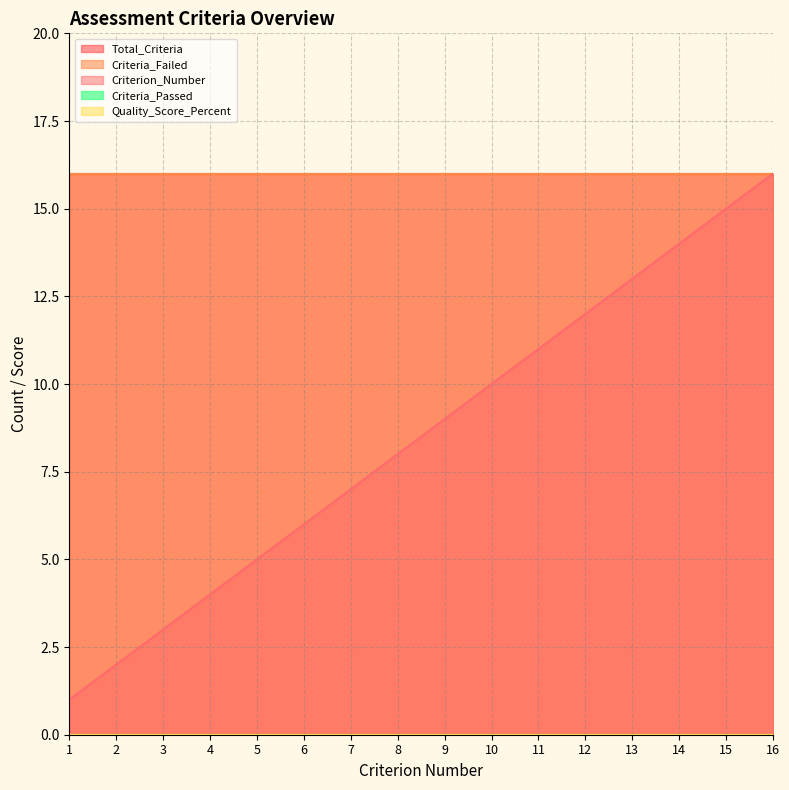

True or false: Criteria_Passed and Quality_Score_Percent cross at least once.

False